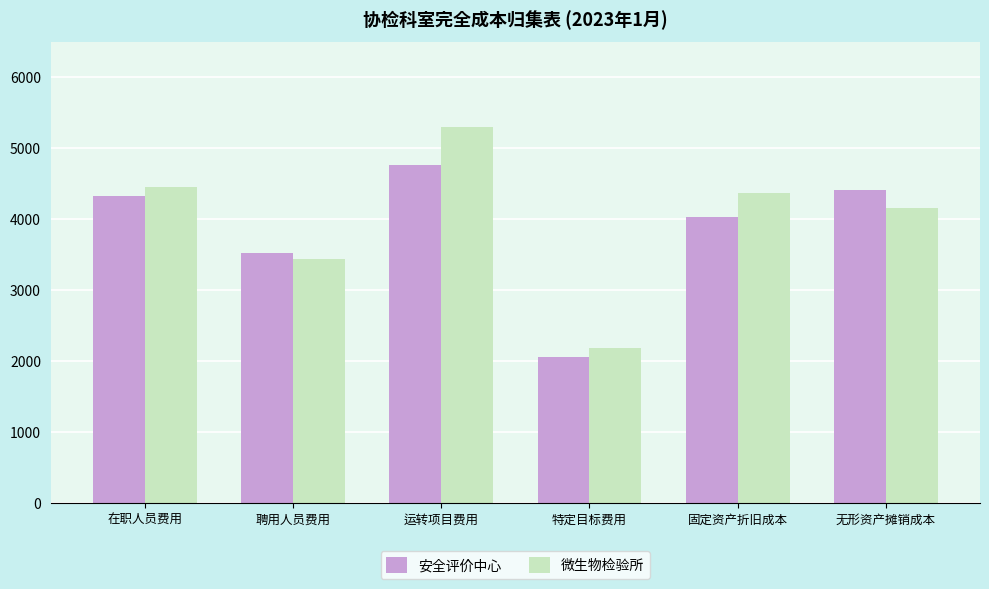

What is the minimum value for 安全评价中心?

2062.5